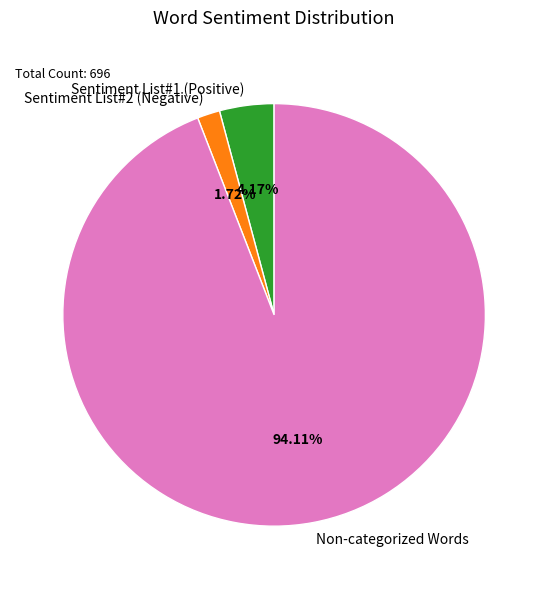

What percentage do Sentiment List#2 (Negative) and Sentiment List#1 (Positive) together represent?

5.9%